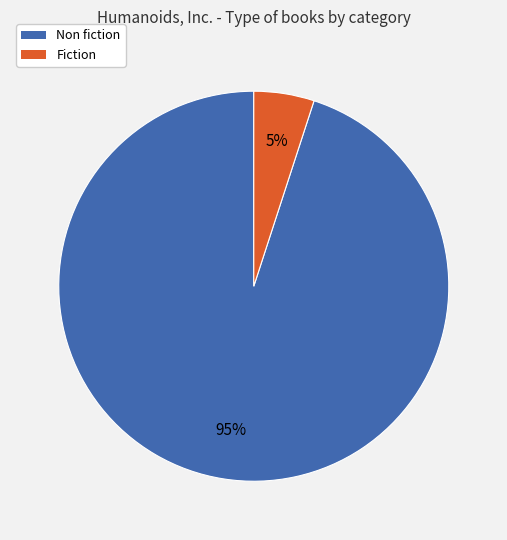

To the nearest percent, what is the average slice percentage?

50%